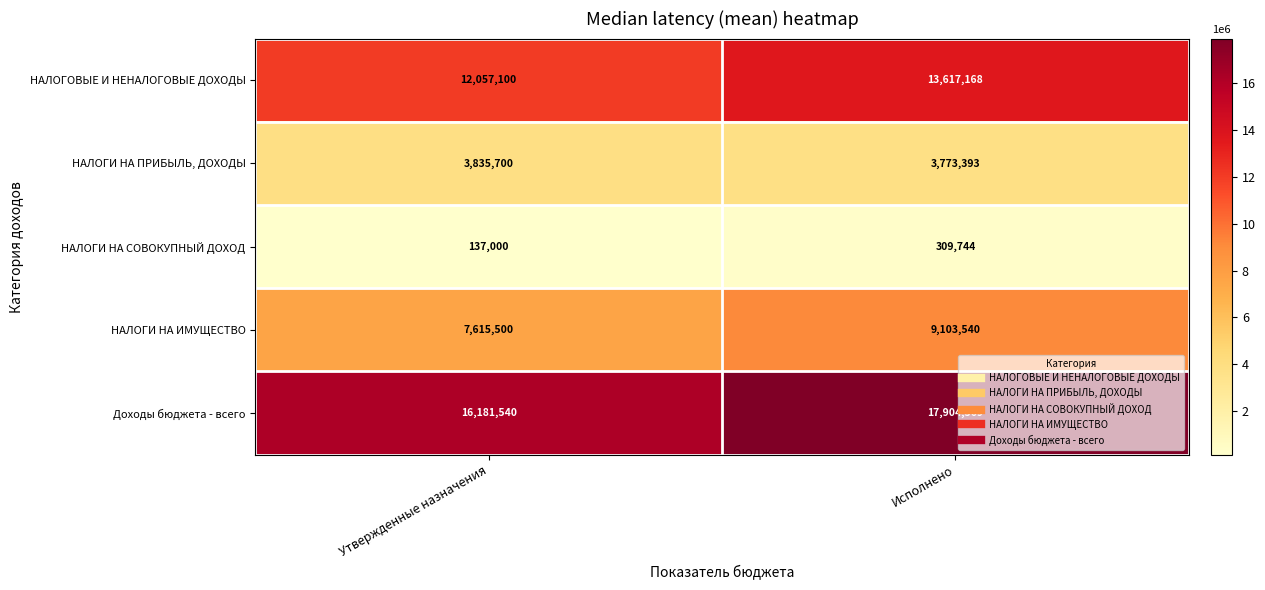

Which series has the widest spread of values?

Доходы бюджета - всего